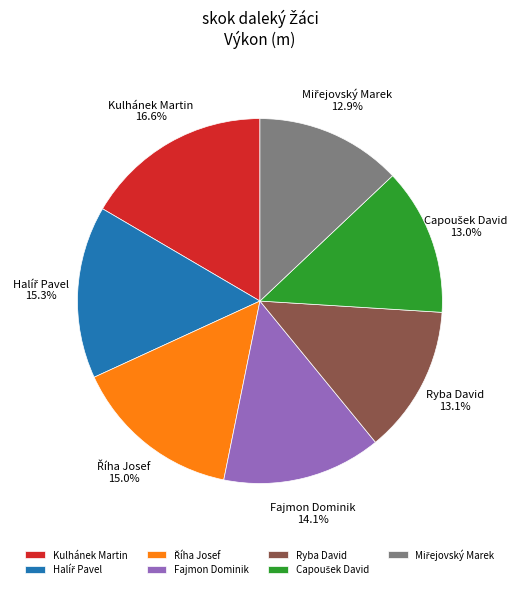

Does Ryba David account for over 50% of the chart?

No